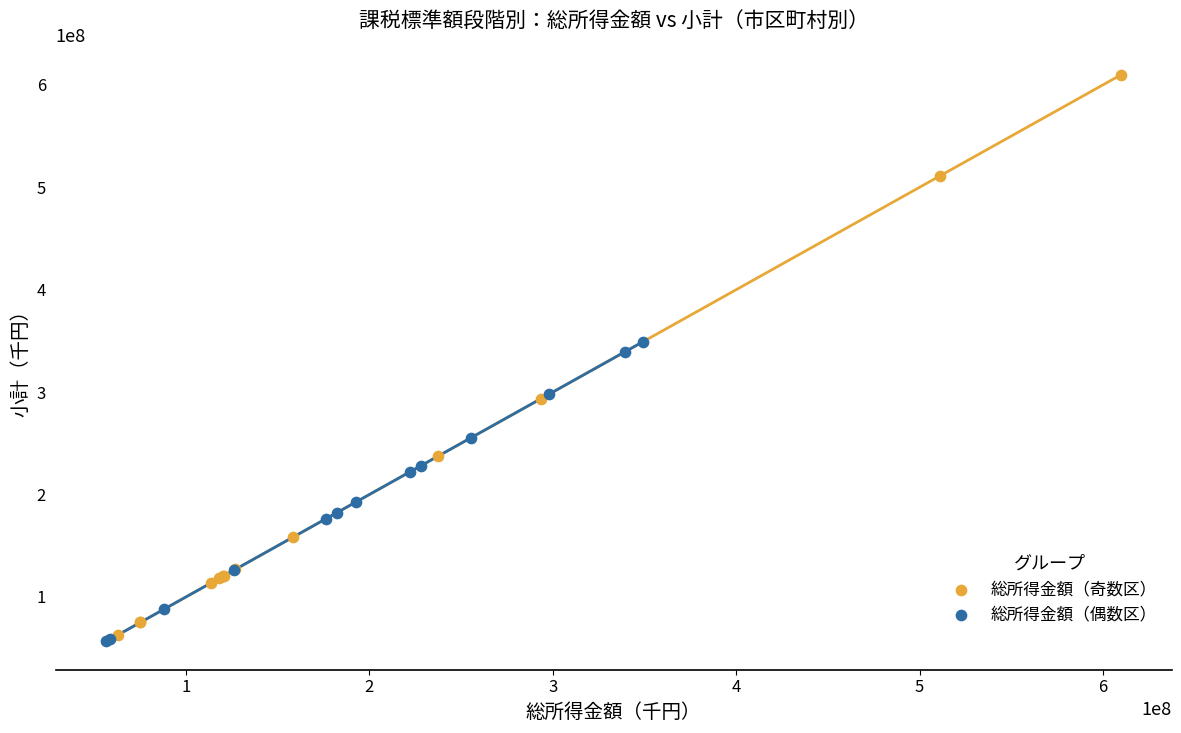

Which series contains the highest Y value?

総所得金額（奇数区）